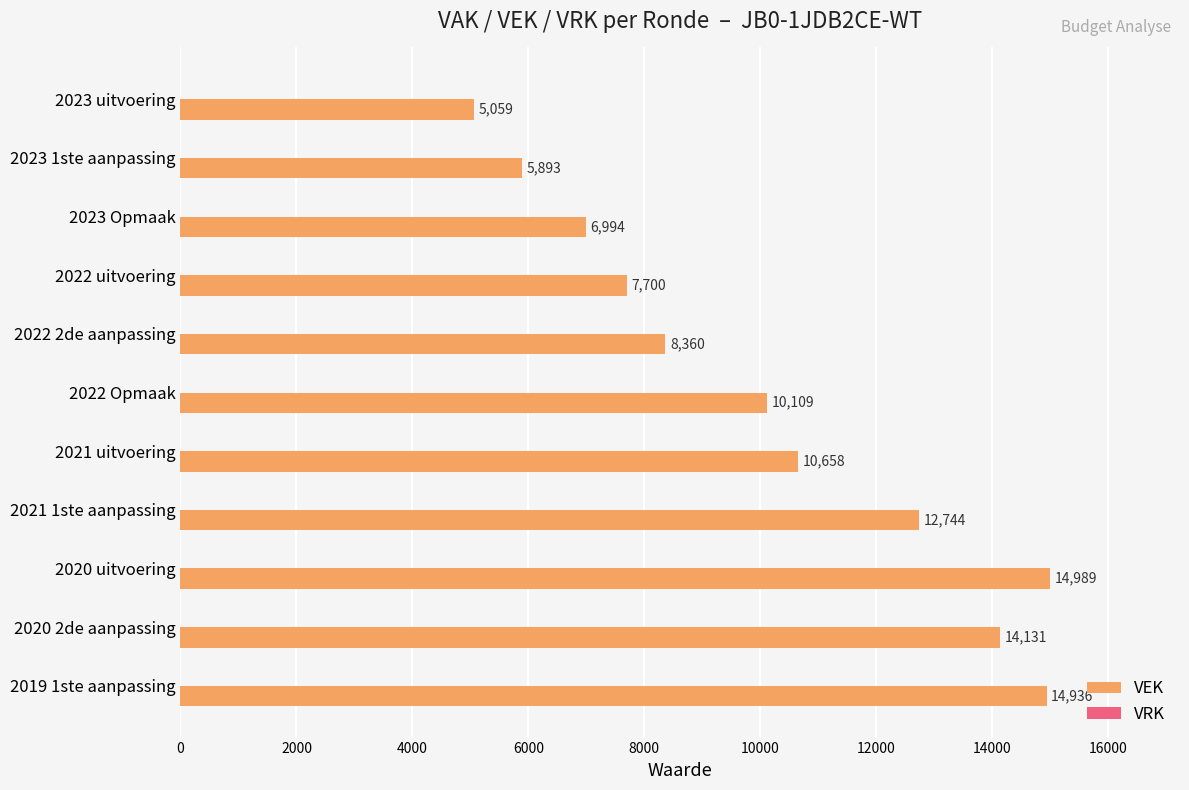

Reading bottom to top, extract all data points from this chart.

14936	14131	14989	12744	10658	10109	8360	7700	6994	5893	5059